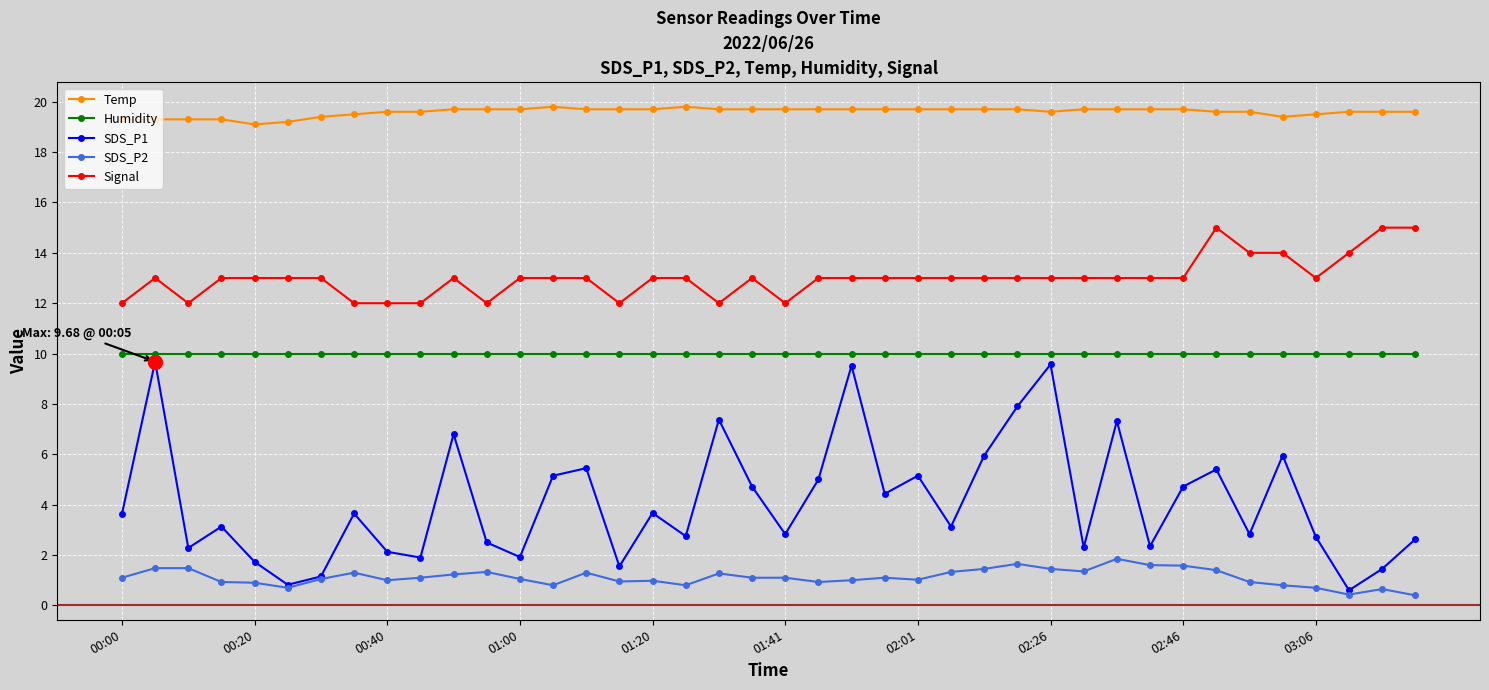

Rank the series by their average value, from highest to lowest.

Temp, Signal, Humidity, SDS_P1, SDS_P2